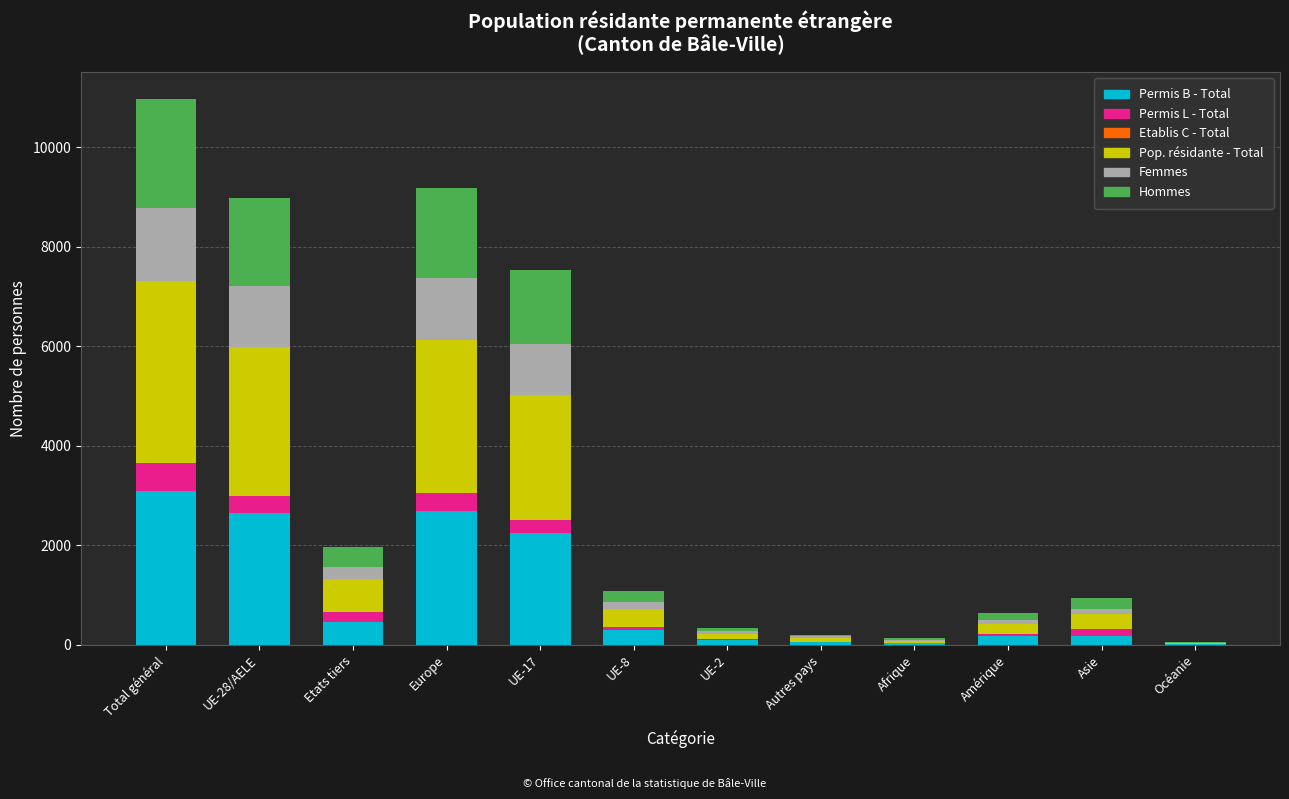

At which category is the sum across all series the highest?

Total général